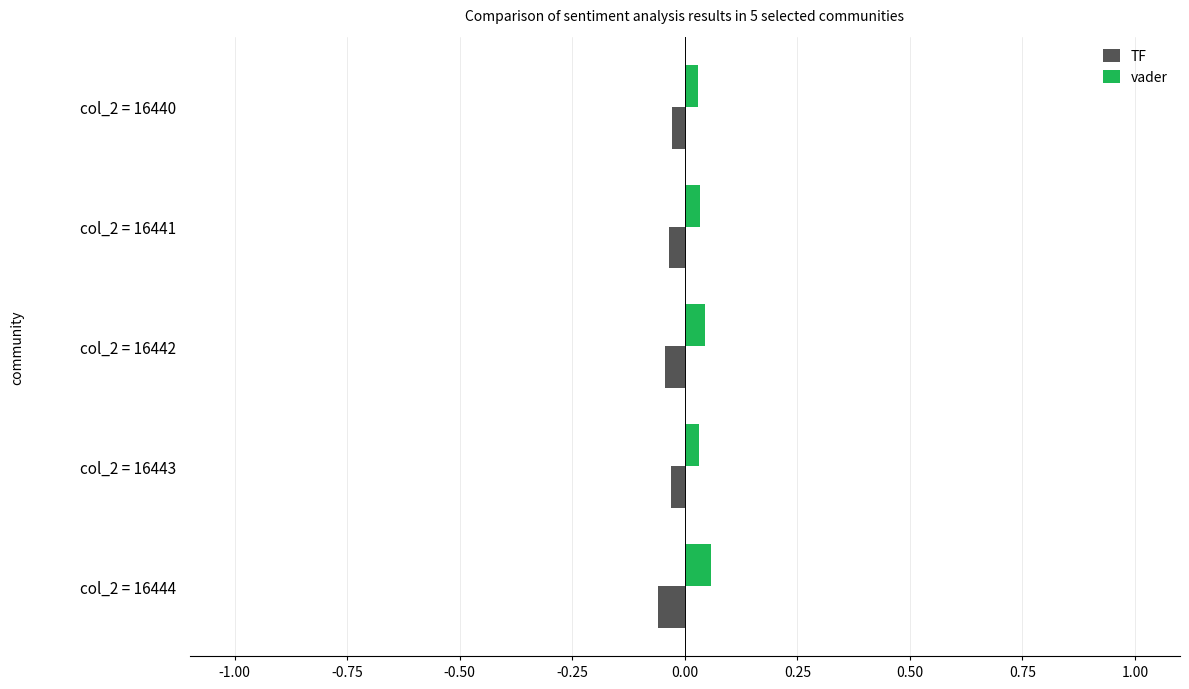

Is it true that vader equals 0.1 at col_2 = 16443?

False